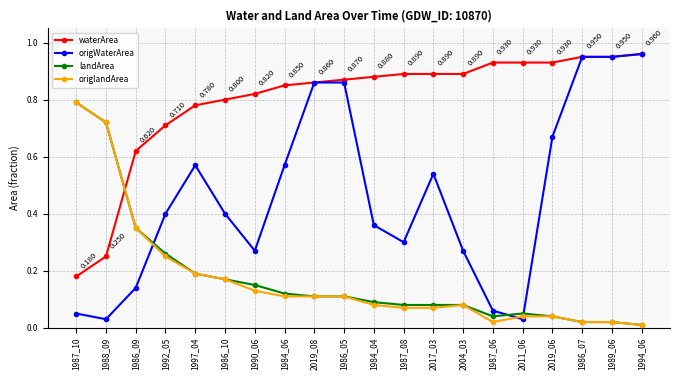

What is the label of the 3rd point from the left?

1986_09